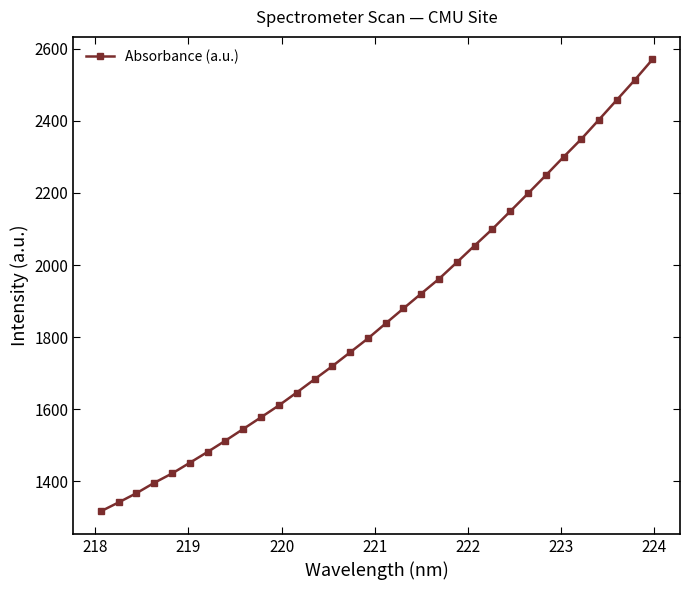

How many series are shown in this chart?

1